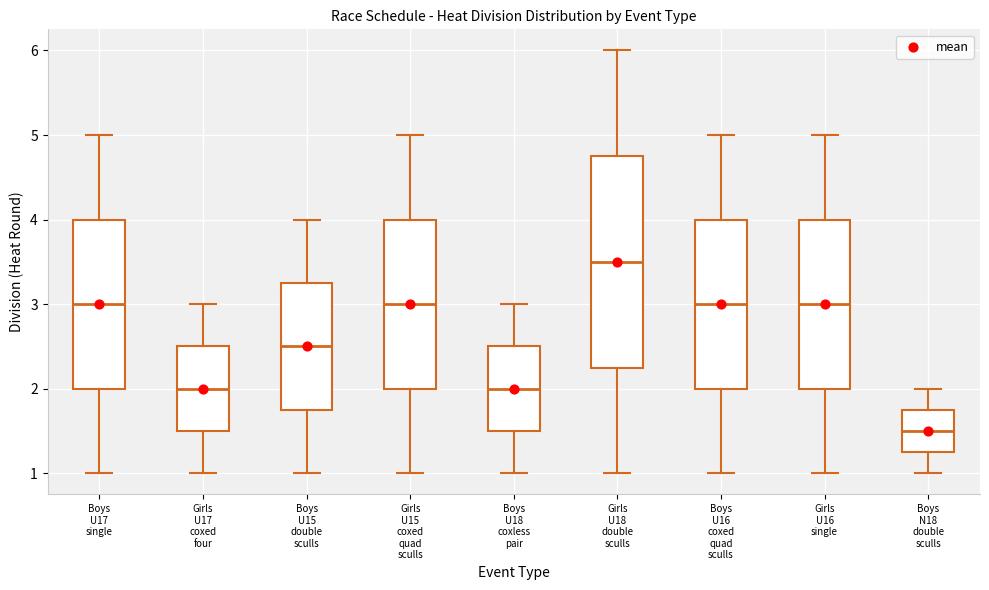

Where does the upper whisker of the box for Girls U17 coxed four end on the y-axis? The values are not printed on the chart, so give them approximately, as read against the axis.

3.0